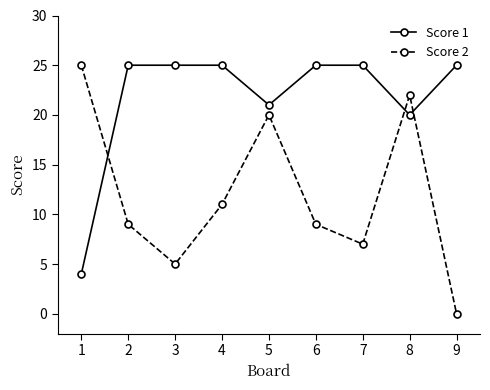

What are all the series names shown in the legend?

Score 1, Score 2